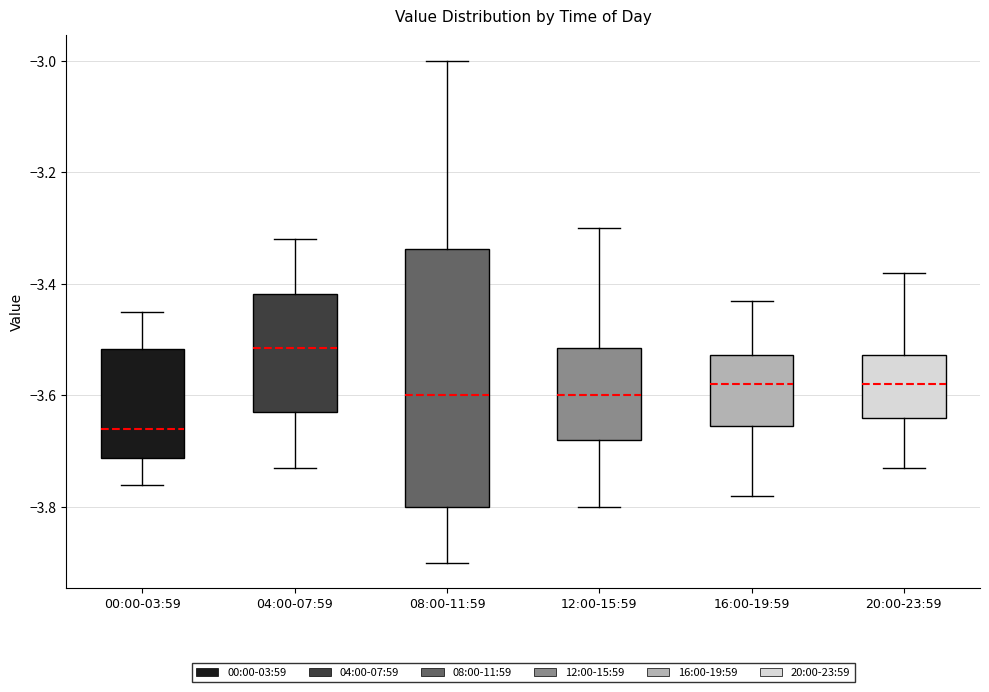

Reading left to right, read every box against the y-axis: the position of its median line, the range the box covers, and the ends of its whiskers. The values are not printed on the chart, so give them approximately, as read against the axis.

00:00-03:59: median -3.66, box -3.72 to -3.52, whiskers -3.76 to -3.44
04:00-07:59: median -3.52, box -3.62 to -3.42, whiskers -3.72 to -3.32
08:00-11:59: median -3.60, box -3.80 to -3.34, whiskers -3.90 to -3.00
12:00-15:59: median -3.60, box -3.68 to -3.52, whiskers -3.80 to -3.30
16:00-19:59: median -3.58, box -3.66 to -3.52, whiskers -3.78 to -3.42
20:00-23:59: median -3.58, box -3.64 to -3.52, whiskers -3.72 to -3.38